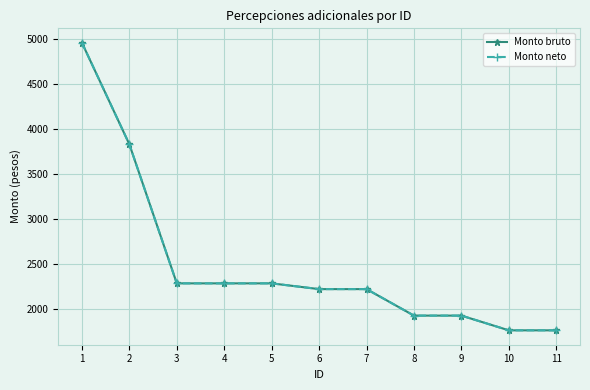

What is the greatest value displayed?

4964